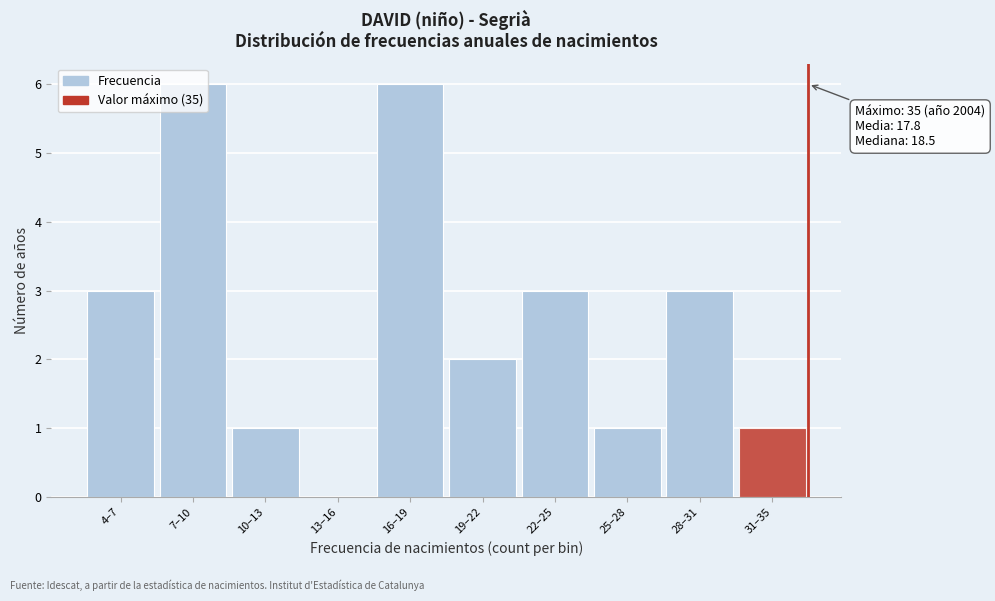

What is the sum of the values at 16–19 and 13–16?

6